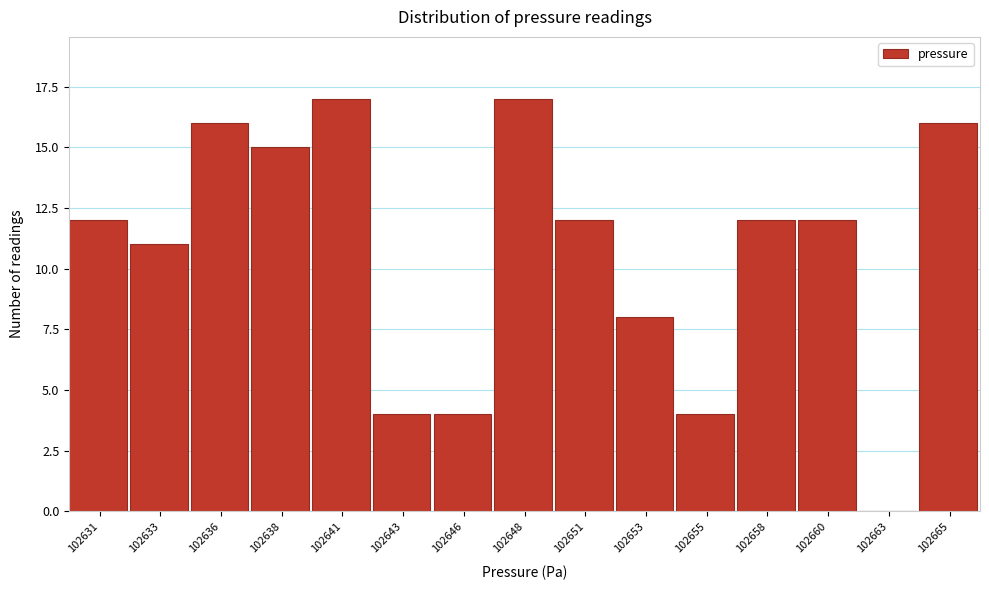

Reading left to right, extract all data points from this chart.

102631=12	102633=11	102636=16	102638=15	102641=17	102643=4	102646=4	102648=17	102651=12	102653=8	102655=4	102658=12	102660=12	102663=0	102665=16